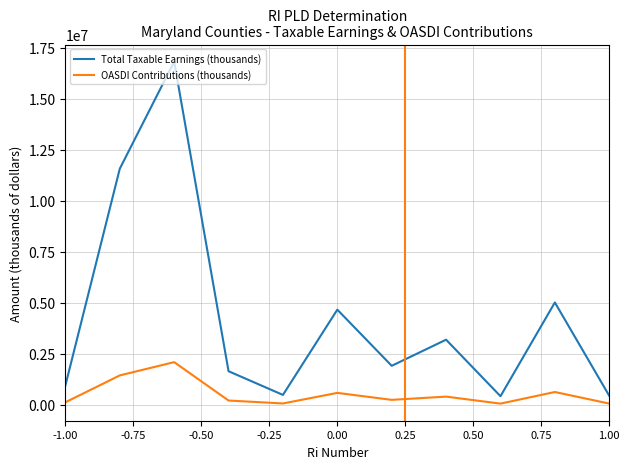

Which series has the widest spread of values?

Total Taxable Earnings (thousands)